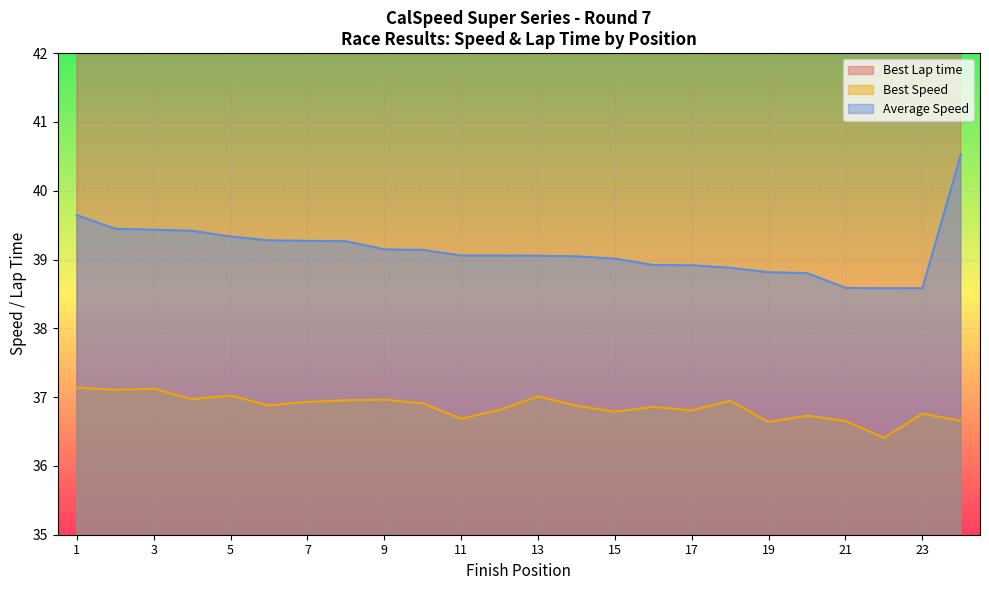

The Average Speed series shows 64.5 at 17. True or false?

False